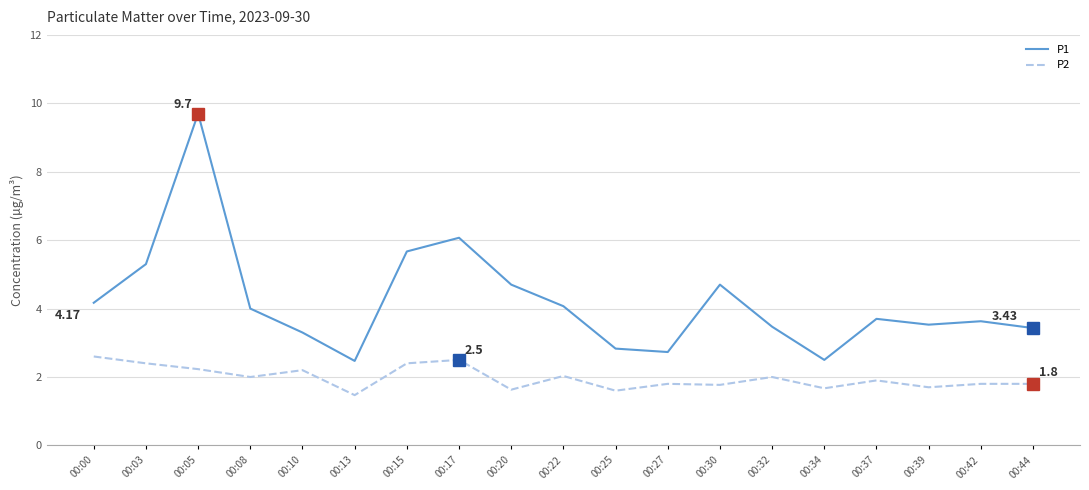

At how many categories does at least one series exceed 6?

2